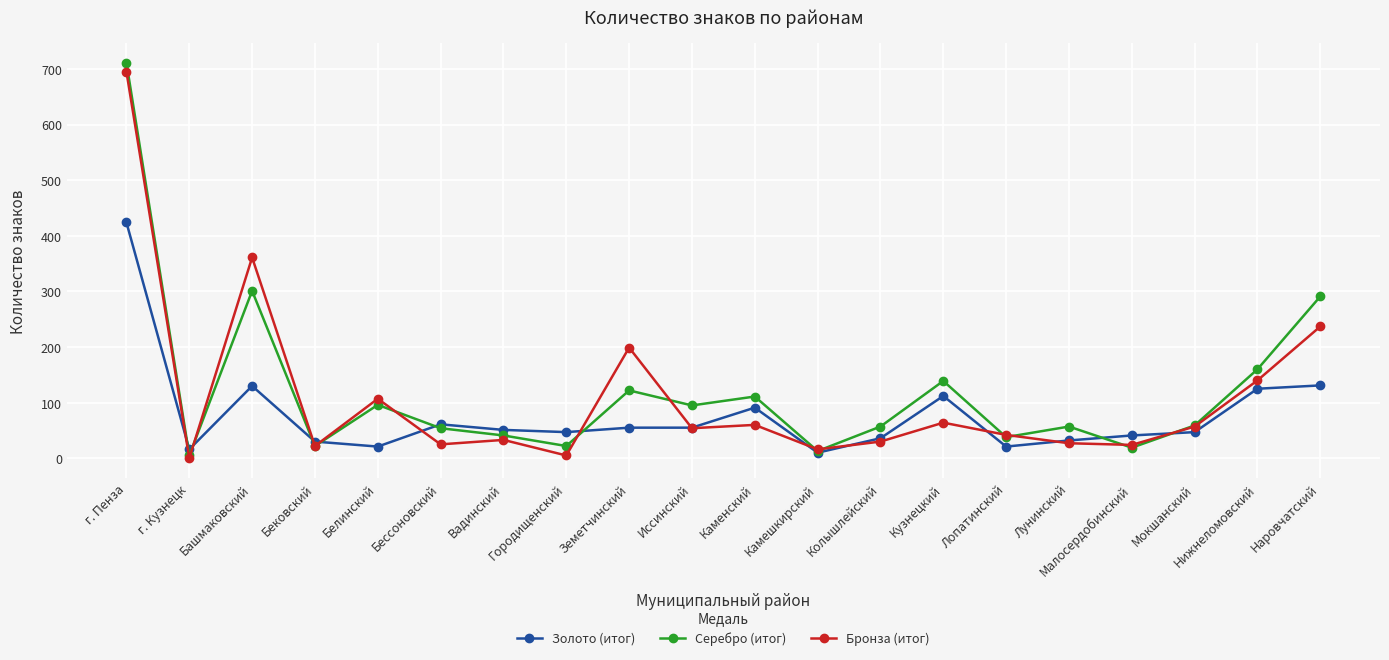

At which category does Золото (итог) reach its first local peak?

Башмаковский